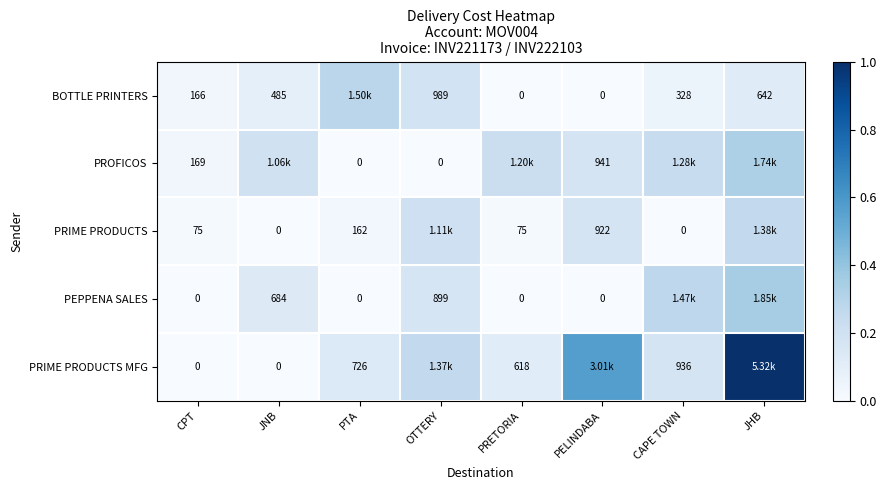

The value of BOTTLE PRINTERS at PTA is 0.3. True or false?

True